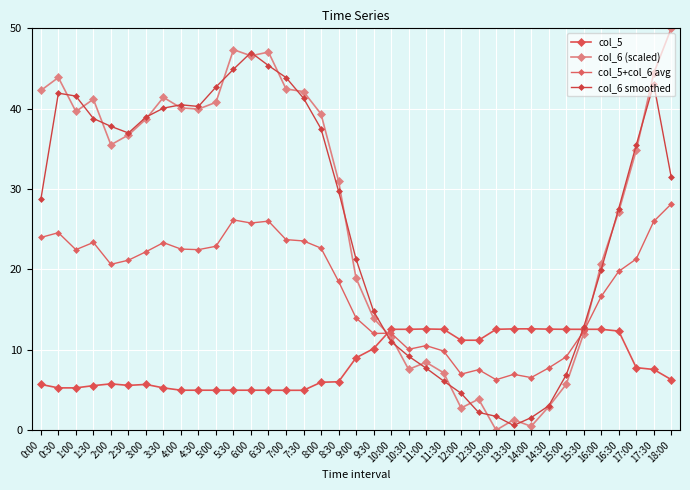

What is the minimum value for col_5?

5.0